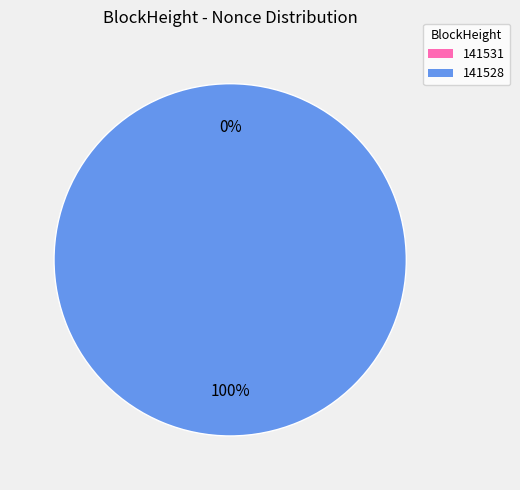

Which category has the smallest portion of the pie?

141531